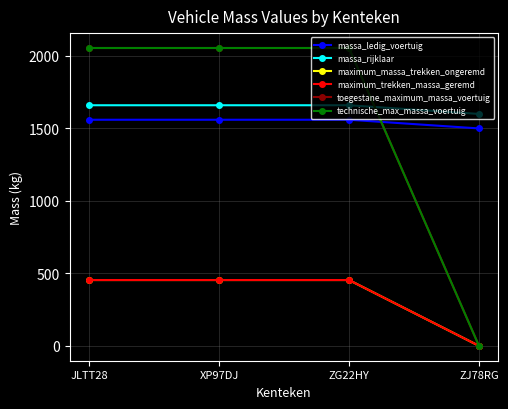

Is this an area chart (filled region under the line)?

No